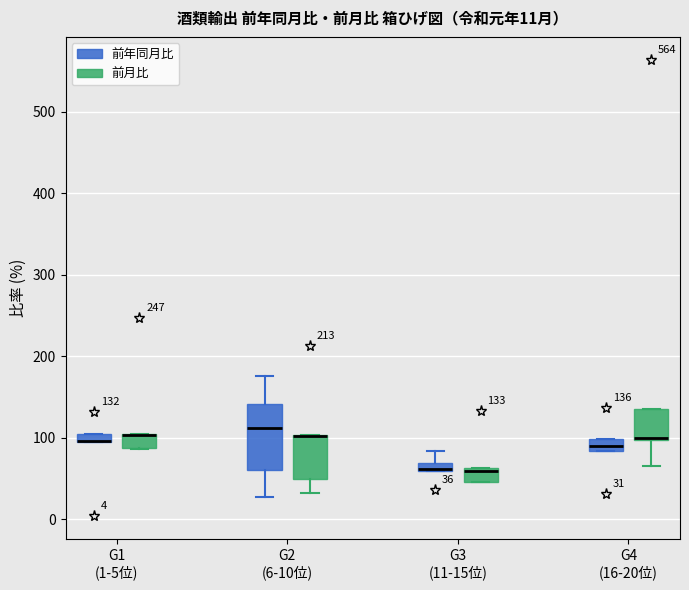

Comparing the boxes themselves (not the whiskers), which one is the tallest?

G2 (6-10位) (前年同月比)